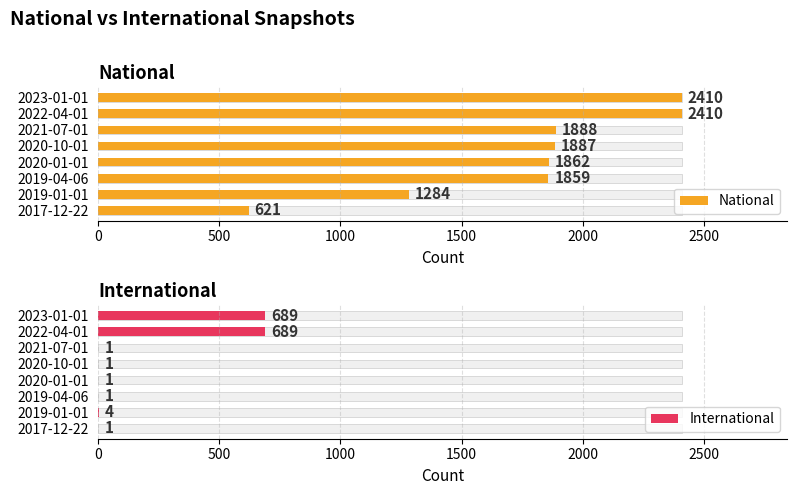

What are all the series names shown in the legend?

National, International